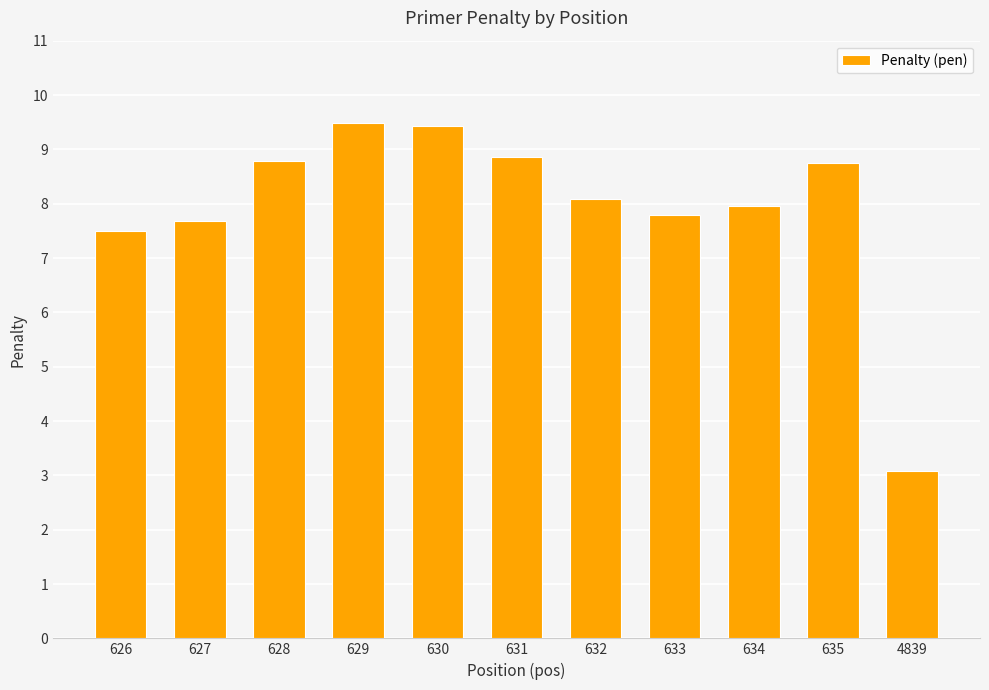

Approximately how many times larger is the value at 4839 compared to 627?

0.4